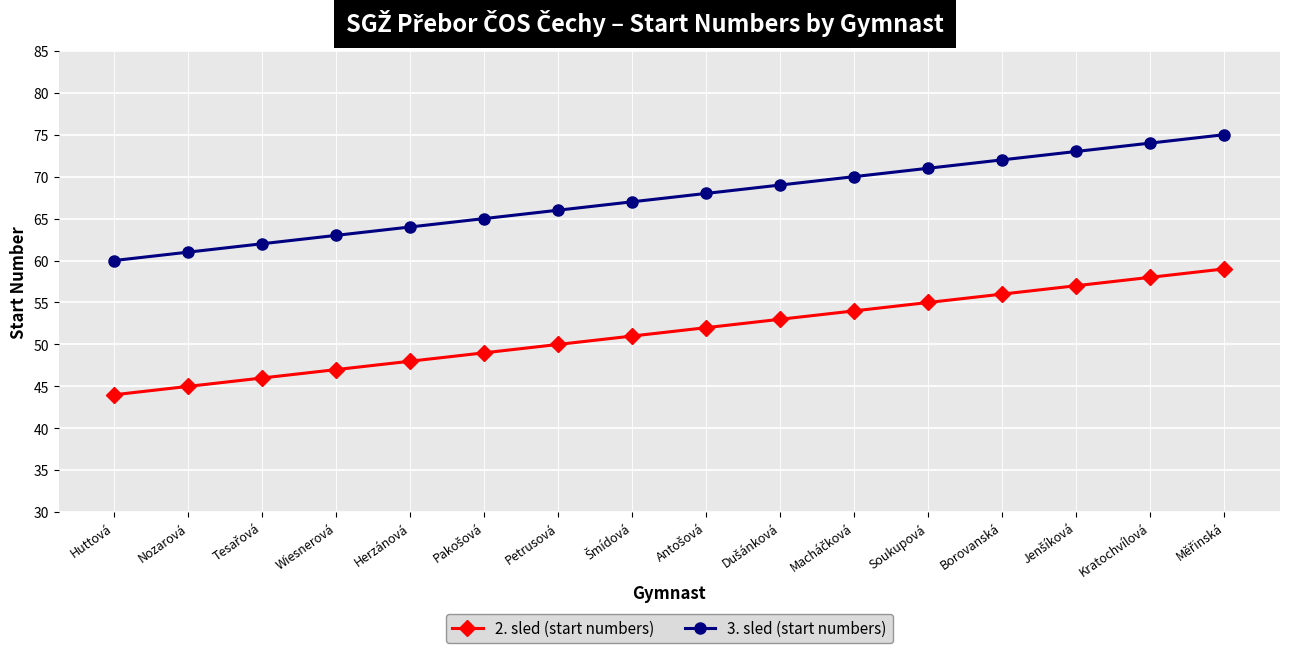

What is the difference between the maximum and minimum values in the 2. sled (start numbers) series?

15